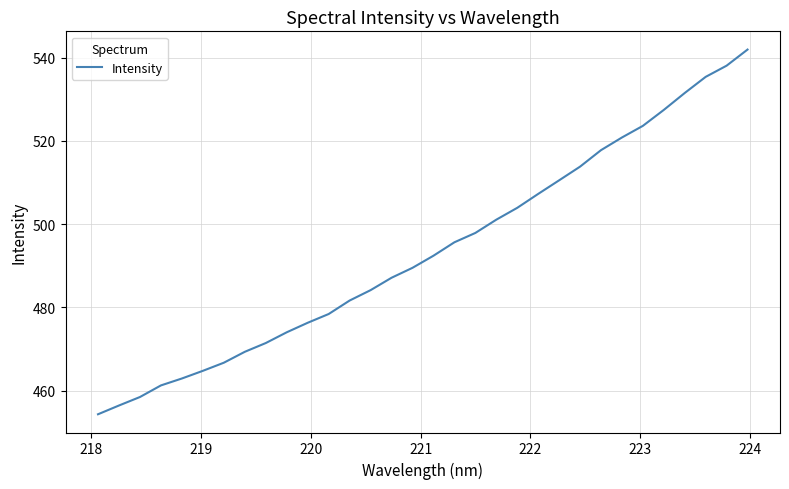

What is the maximum value shown in the chart?

541.9